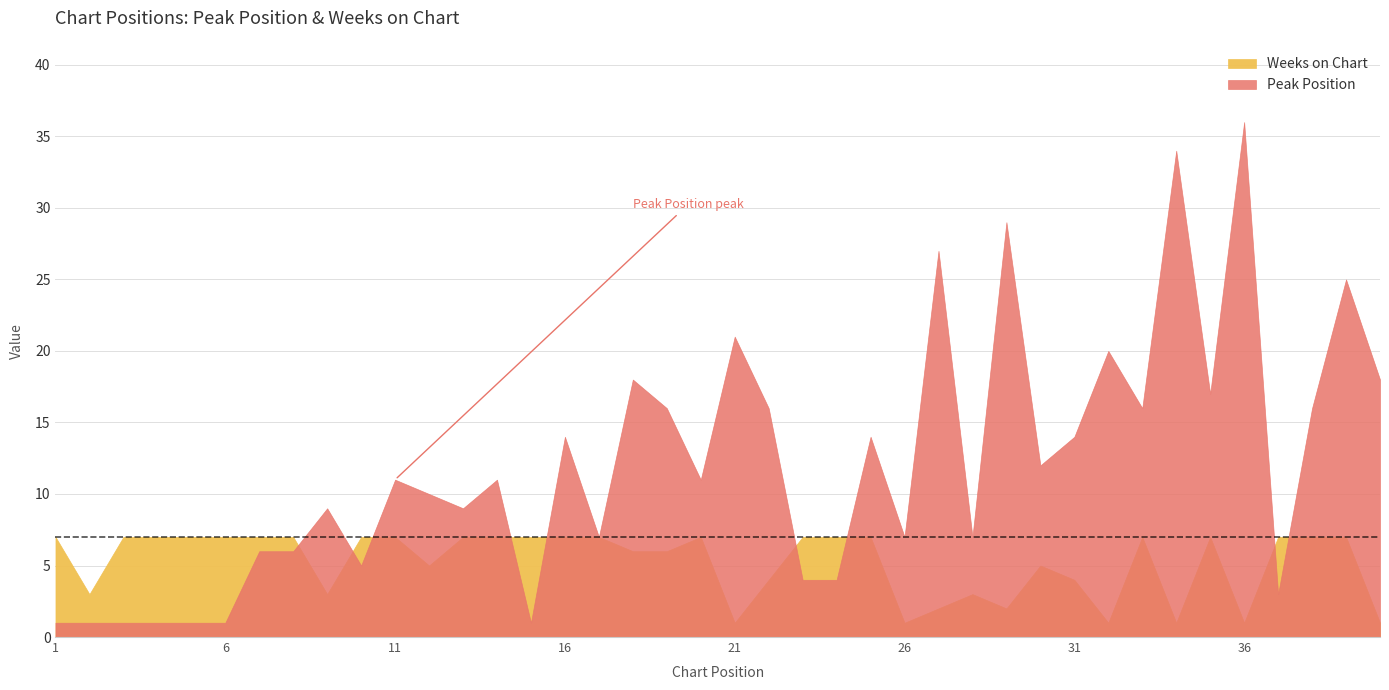

Rank the series by their average value, from highest to lowest.

Peak Position, Weeks on Chart